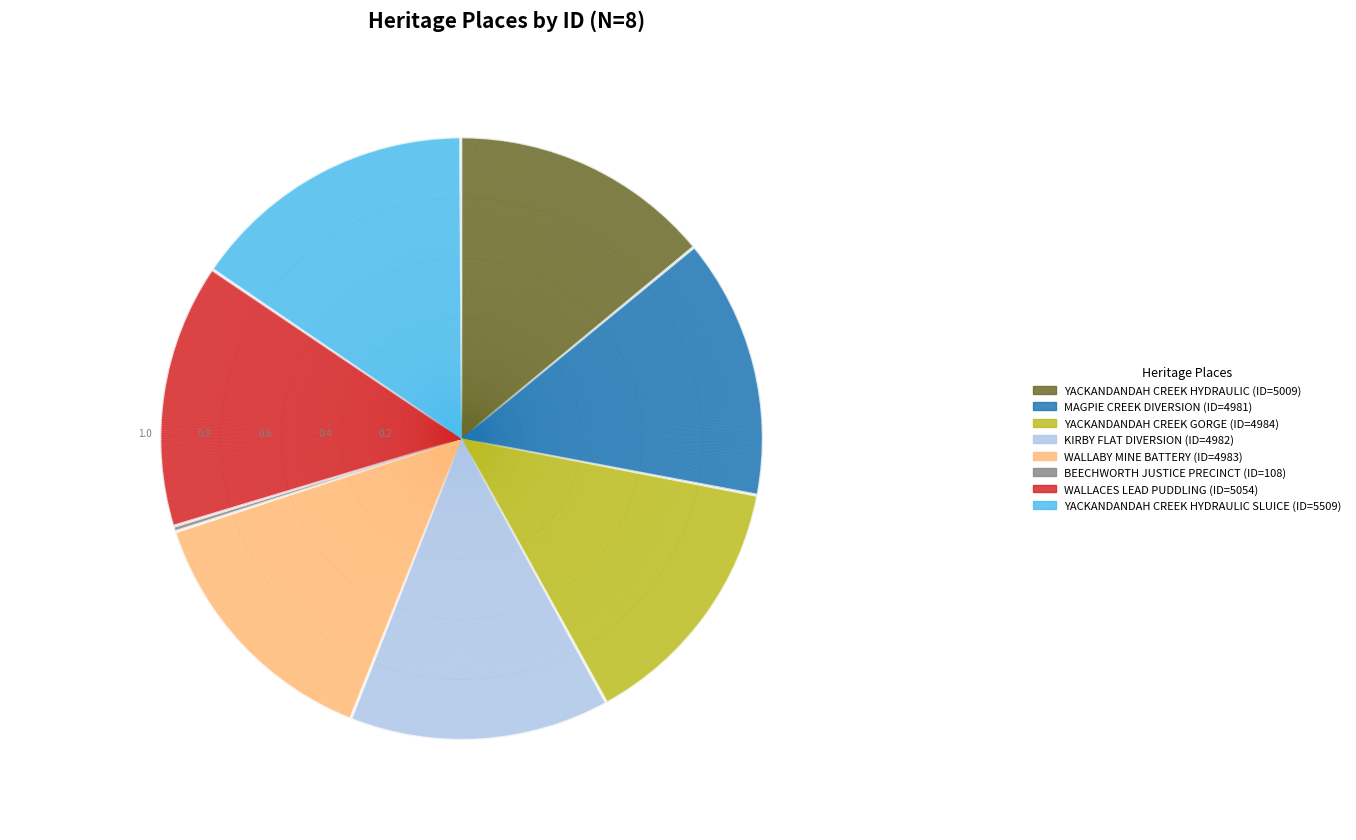

The YACKANDANDAH CREEK GORGE (ID=4984) slice represents 3% of the pie. True or false?

False